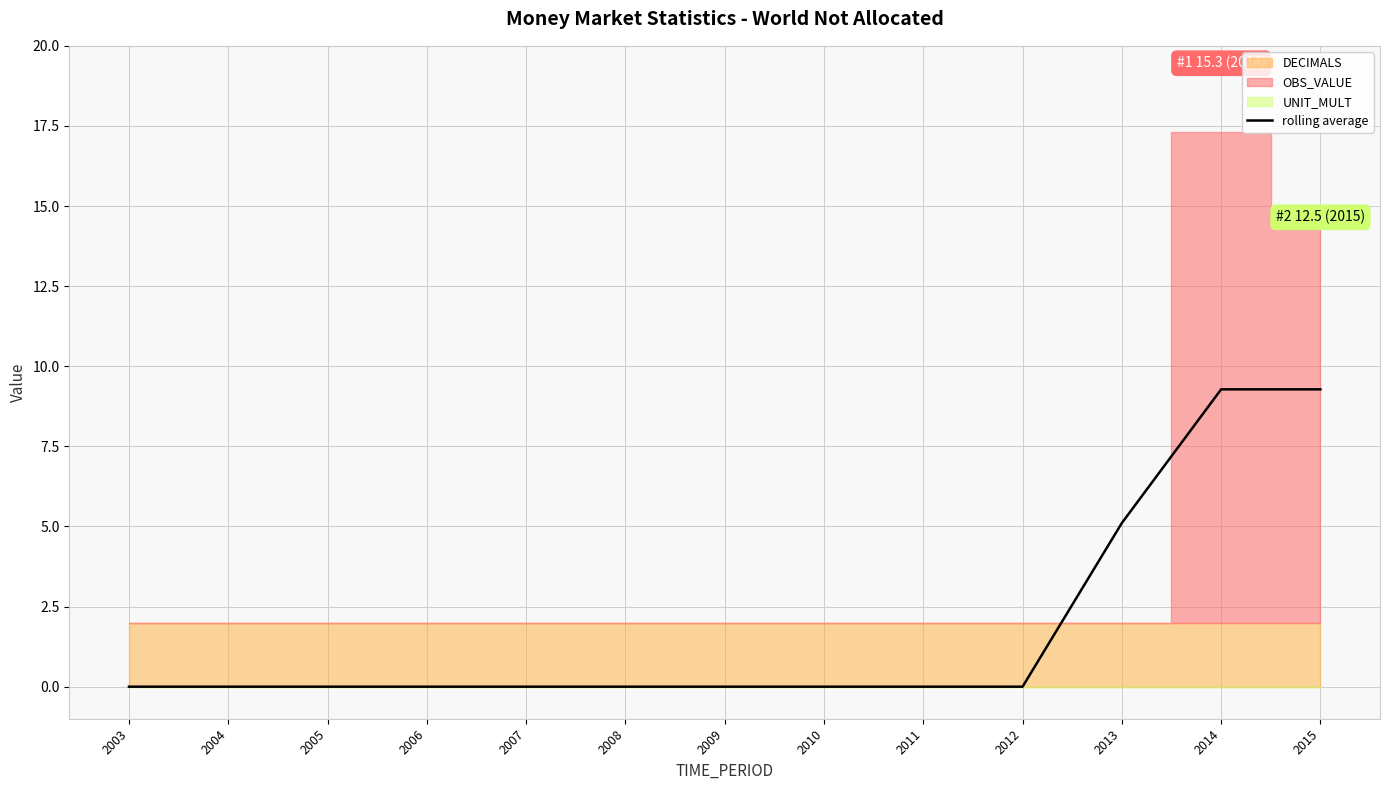

Where is rolling average nearest to the value 4?

2013